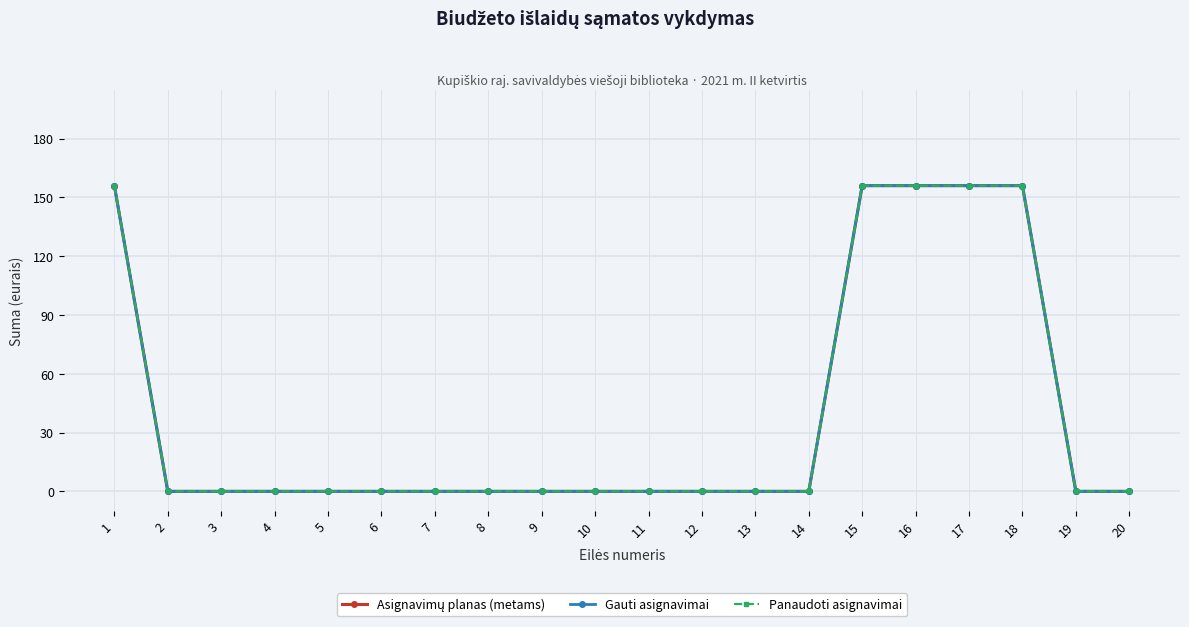

Where is Gauti asignavimai nearest to the value 78?

1